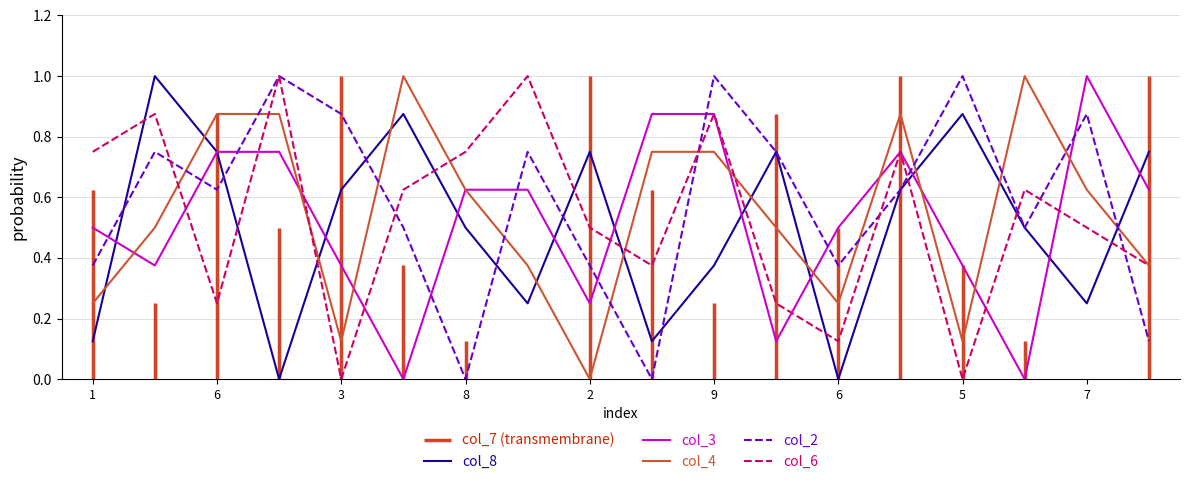

How many values in col_3 are above zero?

16